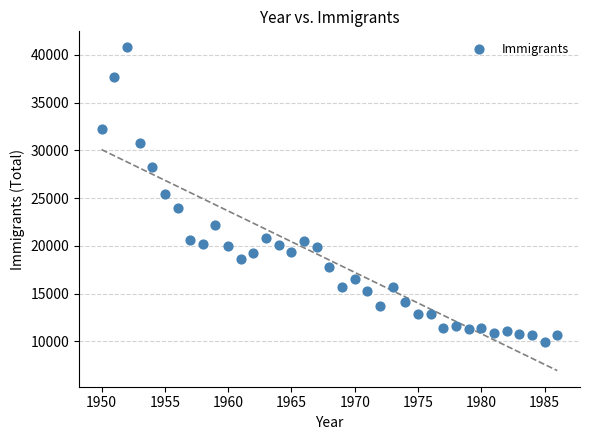

What is the range of Y values (max minus min)?

30855